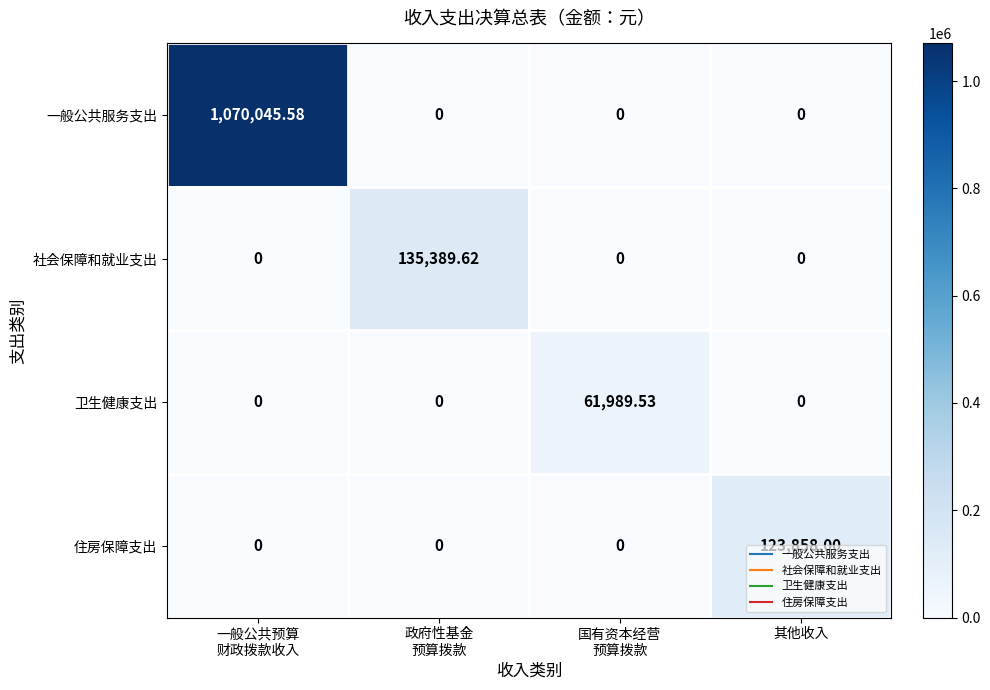

Which series has the largest total across all categories?

一般公共服务支出